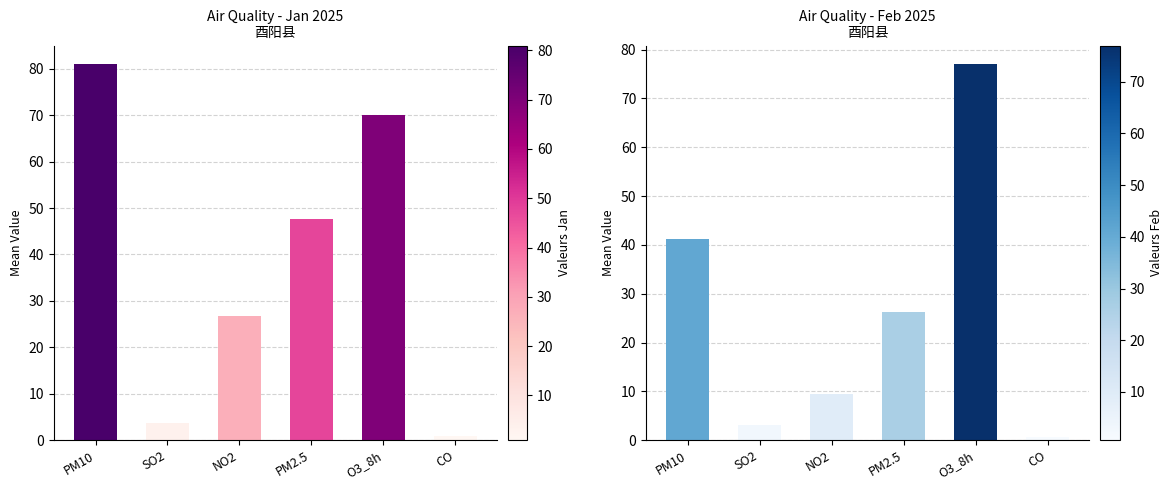

Is the value of Jan 2025 at SO2 greater than the value of Feb 2025 at SO2?

Yes